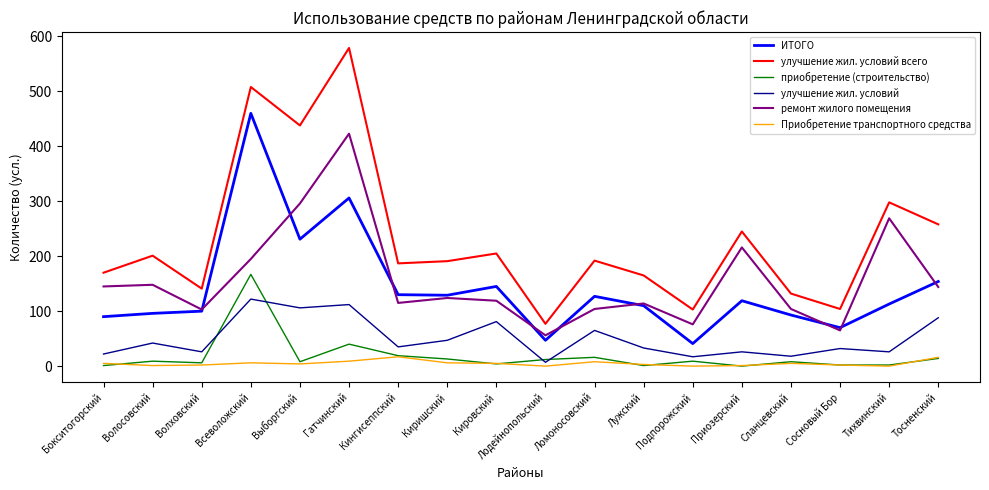

Where is the first local minimum for улучшение жил. условий всего?

Волховский